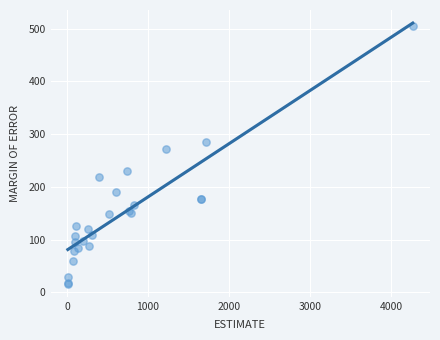

What Y value in the scatter plot is closest to 260?

272